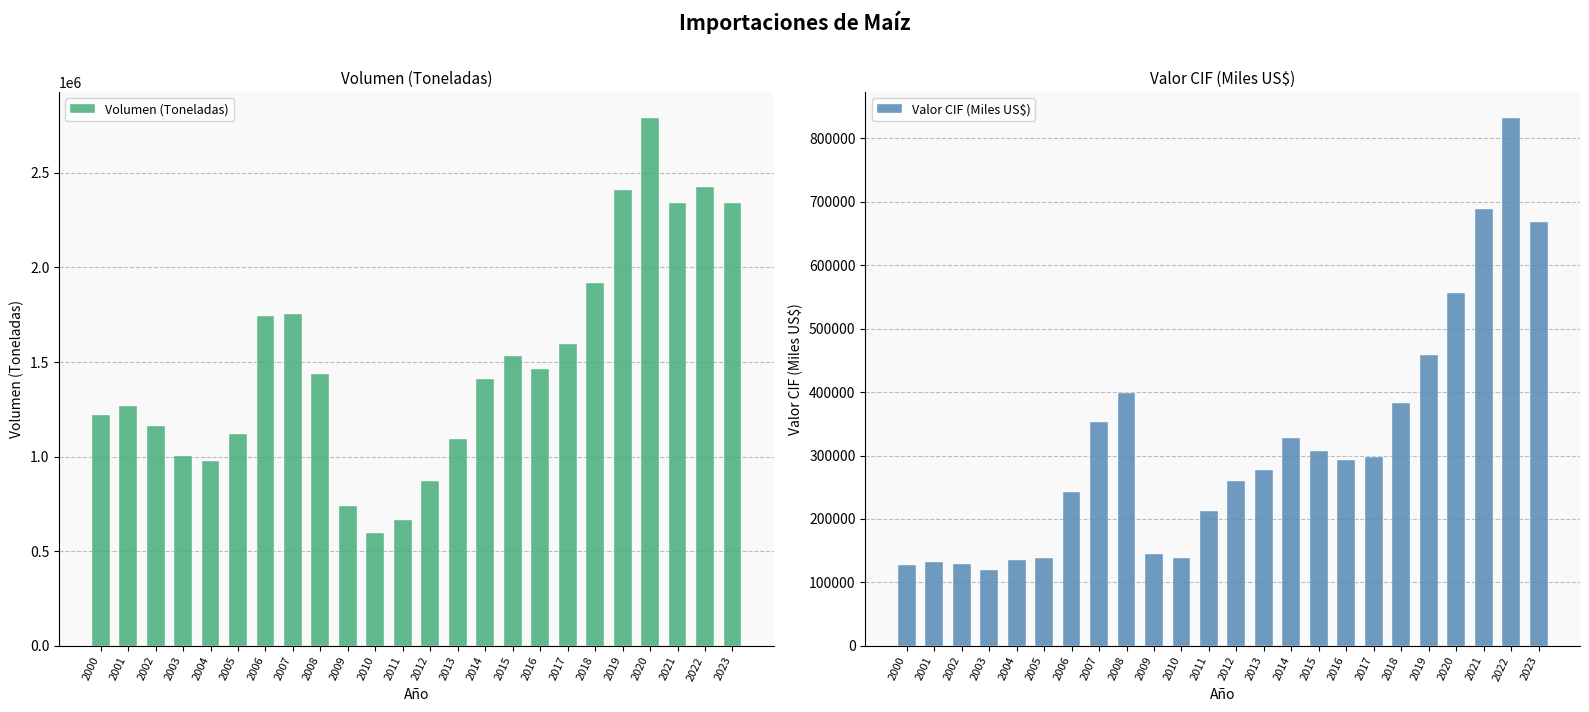

Which has a higher value, 2010 or 2023?

2023